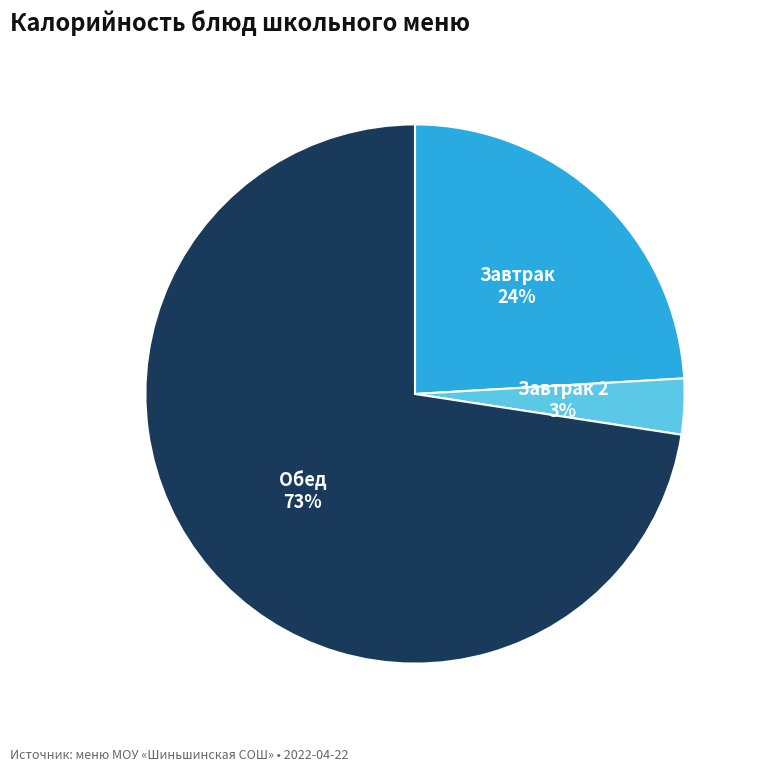

Is there a majority slice in this chart?

Yes